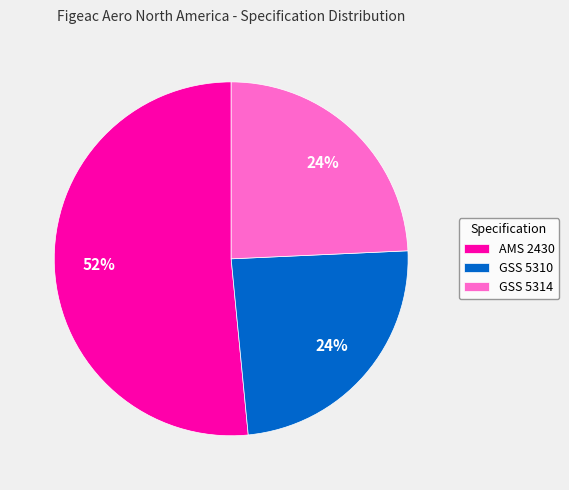

To the nearest percent, what is the average slice percentage?

33%